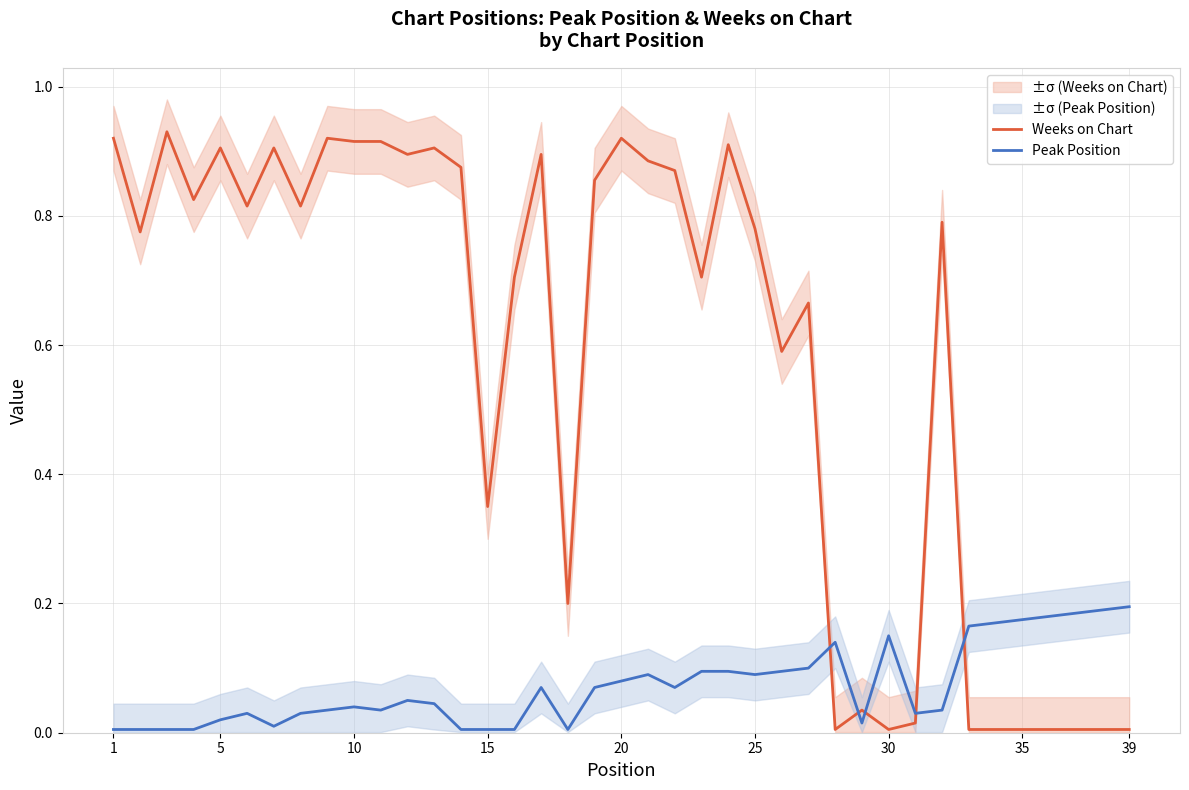

Reading left to right, transcribe all the data shown in this chart.

Weeks on Chart: 0.9	0.8	0.9	0.8	0.9	0.8	0.9	0.8	0.9	0.9	0.9	0.9	0.9	0.9	0.3	0.7	0.9	0.2	0.9	0.9	0.9	0.9	0.7	0.9	0.8	0.6	0.7	0.0	0.0	0.0	0.0	0.8	0.0	0.0	0.0	0.0	0.0	0.0	0.0
Peak Position: 0.0	0.0	0.0	0.0	0.0	0.0	0.0	0.0	0.0	0.0	0.0	0.1	0.0	0.0	0.0	0.0	0.1	0.0	0.1	0.1	0.1	0.1	0.1	0.1	0.1	0.1	0.1	0.1	0.0	0.1	0.0	0.0	0.2	0.2	0.2	0.2	0.2	0.2	0.2